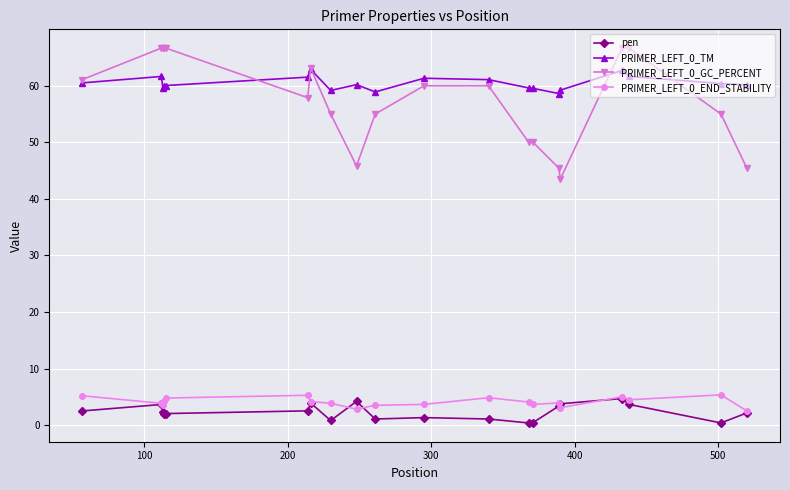

Which series has the largest total across all categories?

PRIMER_LEFT_0_TM